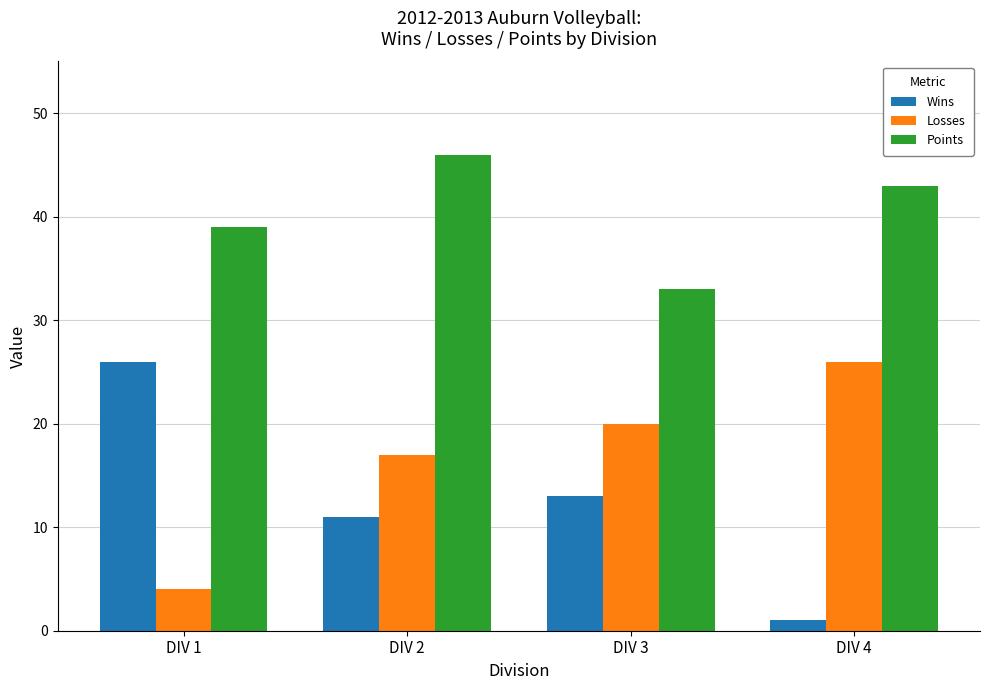

Reading left to right, what are all the values shown in this chart?

Wins: DIV 1=26	DIV 2=11	DIV 3=13	DIV 4=1
Losses: DIV 1=4	DIV 2=17	DIV 3=20	DIV 4=26
Points: DIV 1=39	DIV 2=46	DIV 3=33	DIV 4=43